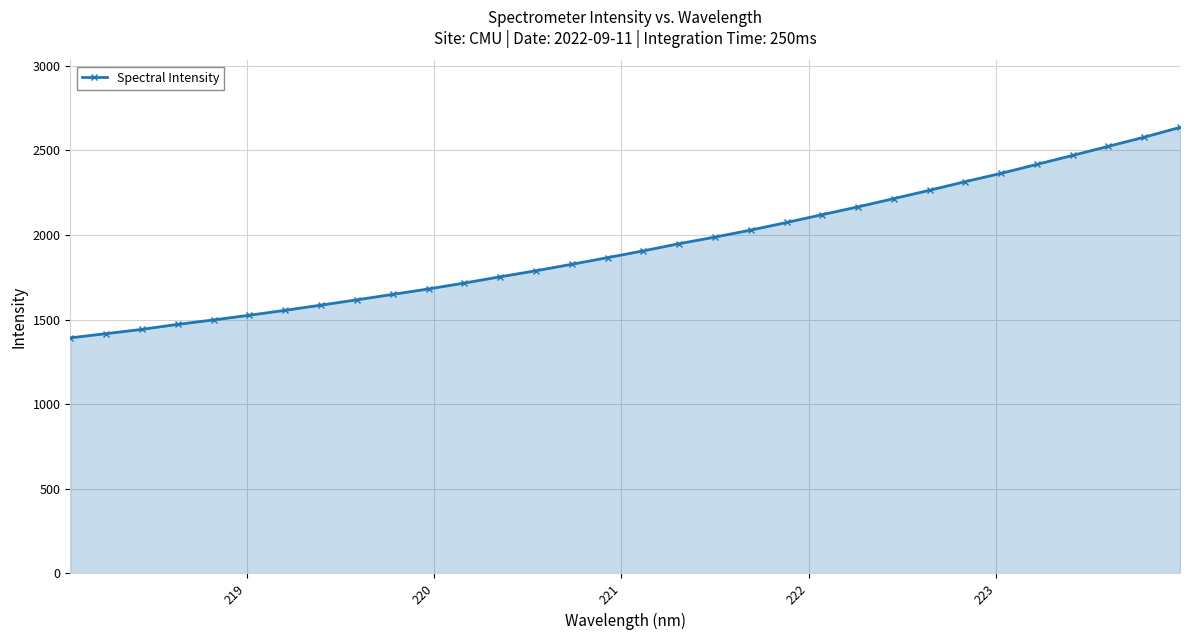

How many lines are shown in the chart?

1